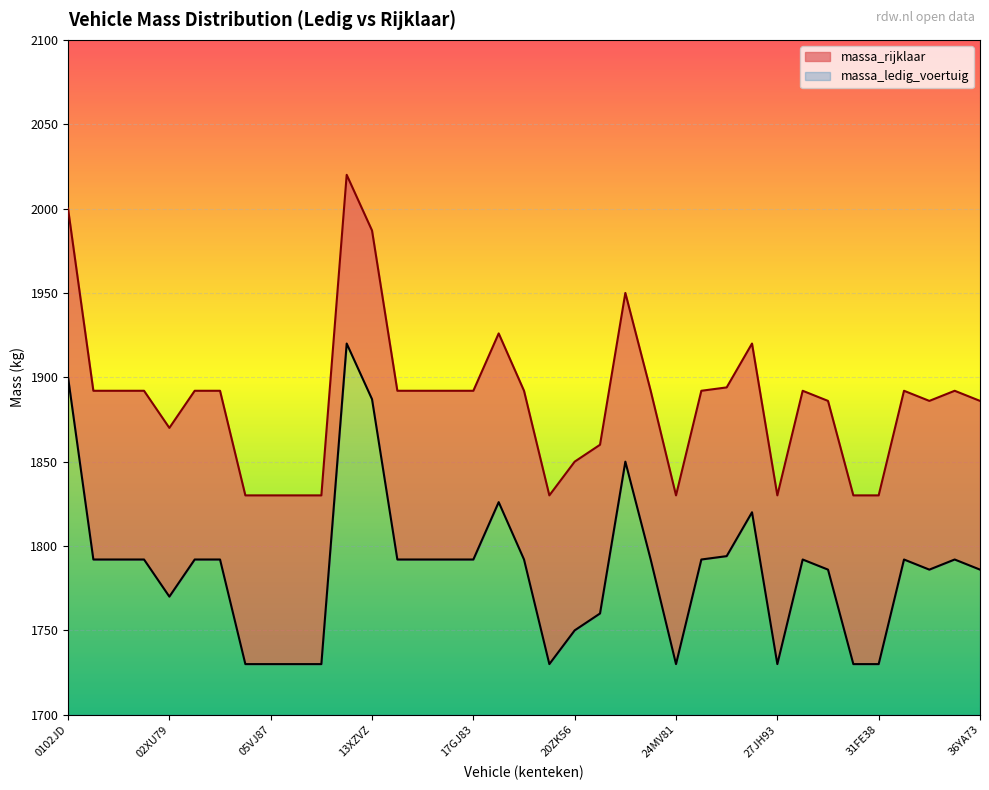

Which has a higher value, 29HTRZ or 1252MN?

1252MN